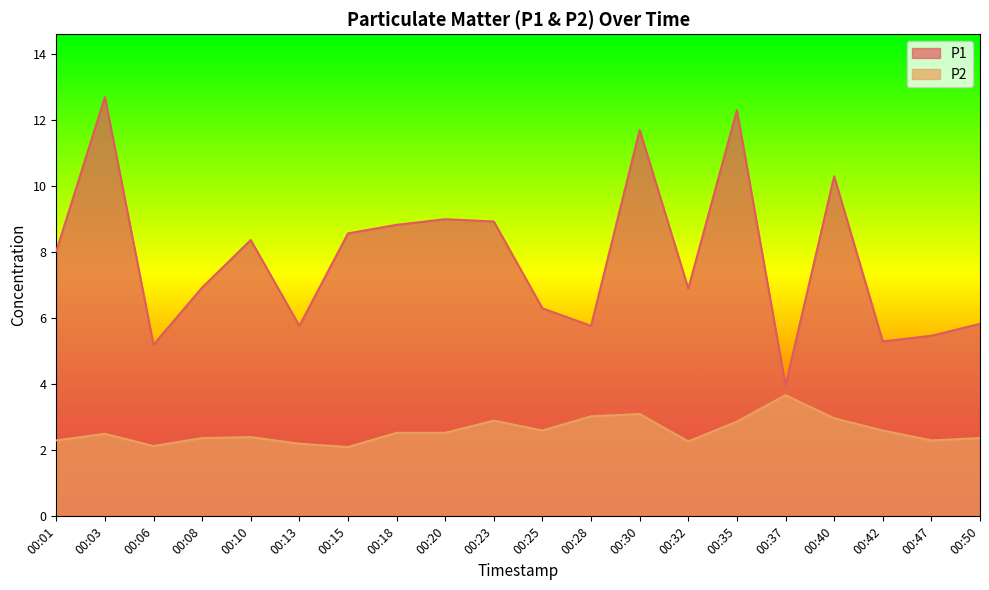

What is the difference between the second highest and second lowest values in the P2 series?

1.0